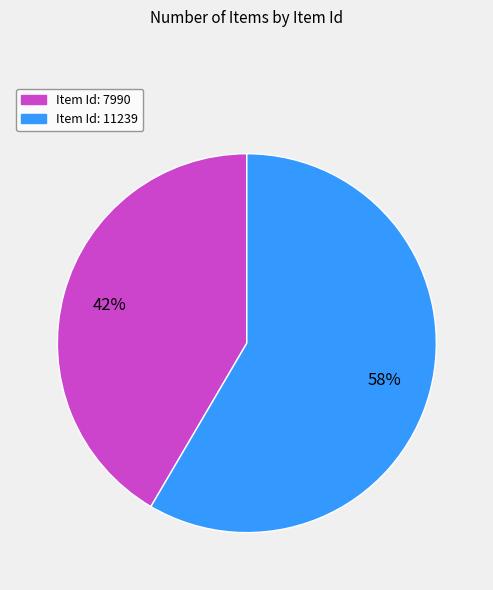

Is there any slice that represents more than half of the pie?

Yes